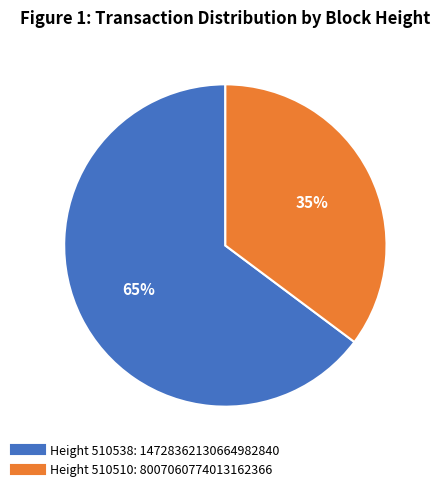

Is there any slice that represents more than half of the pie?

Yes